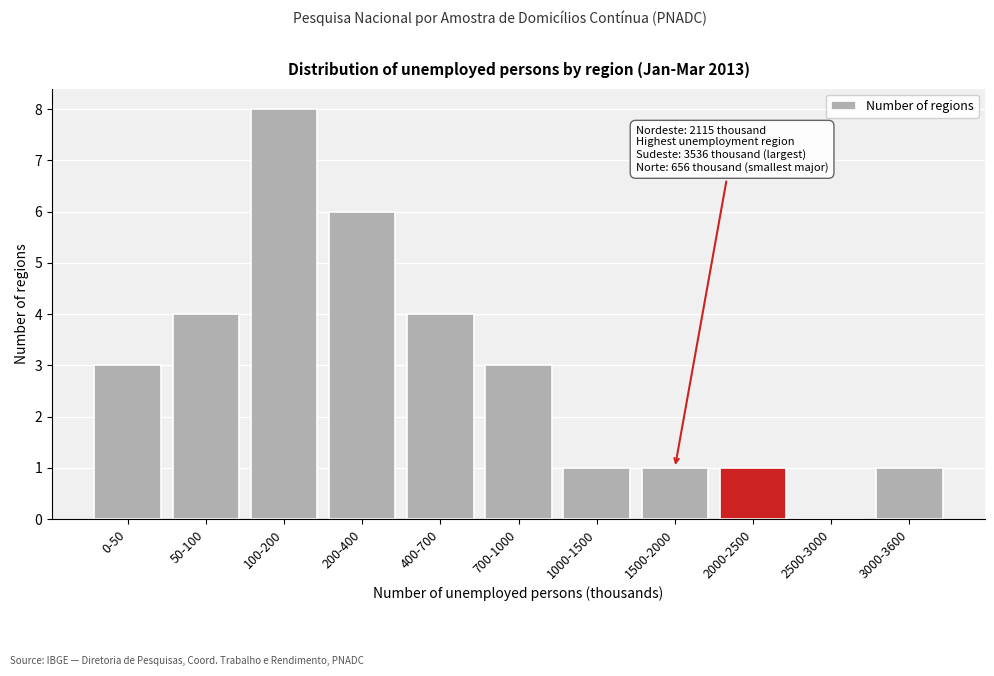

Reading left to right, what are all the values shown in this chart?

0-50=3	50-100=4	100-200=8	200-400=6	400-700=4	700-1000=3	1000-1500=1	1500-2000=1	2000-2500=1	2500-3000=0	3000-3600=1